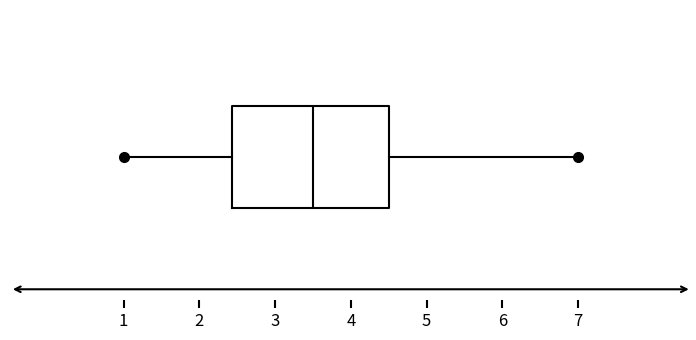

Where does the median line of the box sit on the x-axis? The values are not printed on the chart, so give them approximately, as read against the axis.

3.5